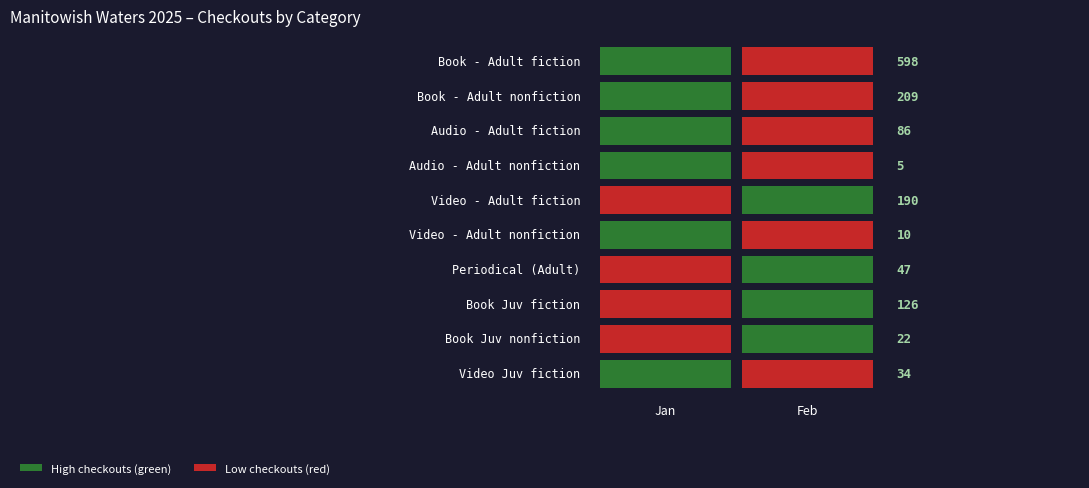

What is the total value across all series at Feb?

649